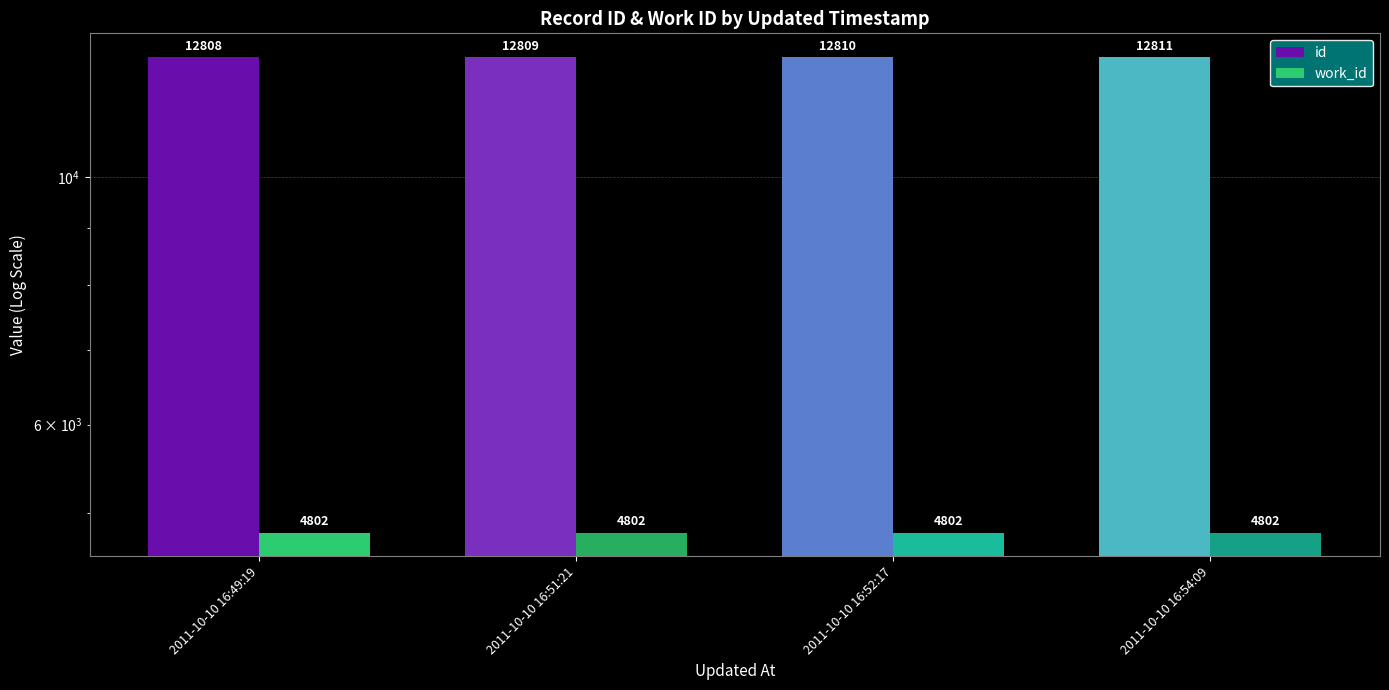

At 2011-10-10 16:49:19, list the series in order from smallest to largest.

work_id, id